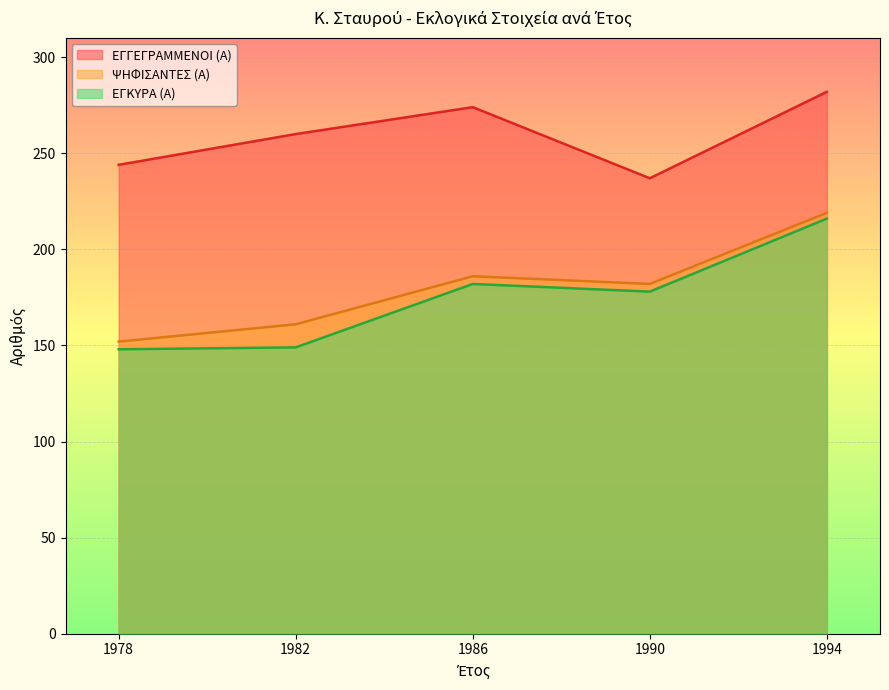

At which label does ΨΗΦΙΣΑΝΤΕΣ (Α) reach its peak?

1994